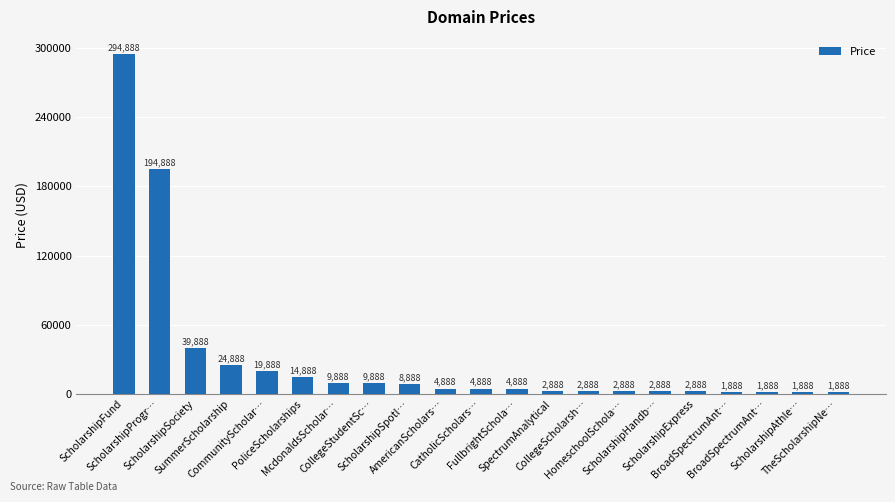

Count the number of categories in the chart.

21